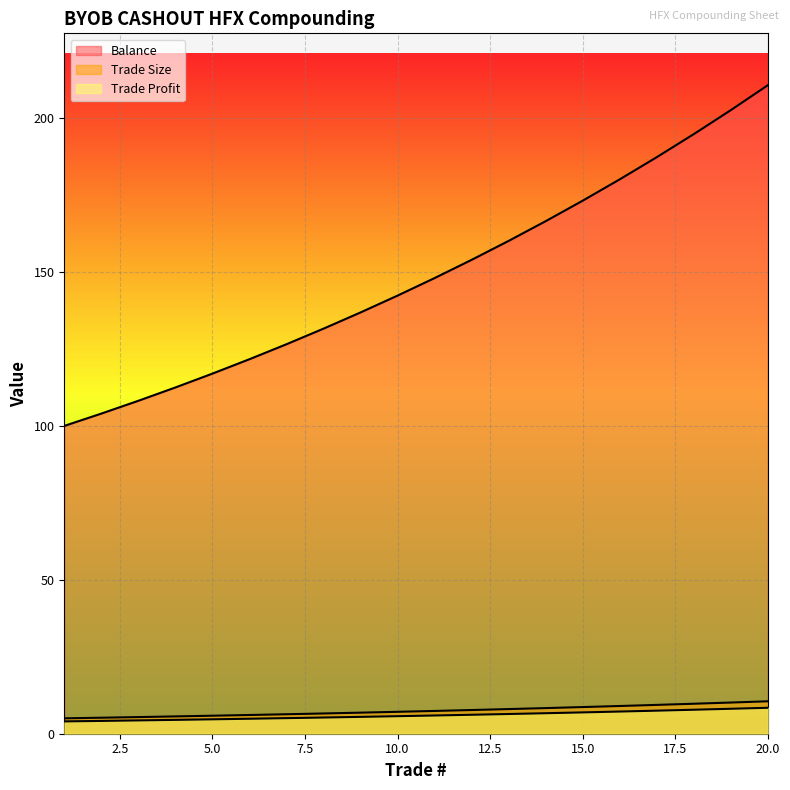

Reading left to right, list all the values displayed in this chart.

Balance: 1=100.0	2=104.0	3=108.2	4=112.5	5=117.0	6=121.7	7=126.5	8=131.6	9=136.9	10=142.3	11=148.0	12=153.9	13=160.1	14=166.5	15=173.2	16=180.1	17=187.3	18=194.8	19=202.6	20=210.7
Trade Size: 1=5.0	2=5.2	3=5.4	4=5.6	5=5.8	6=6.1	7=6.3	8=6.6	9=6.8	10=7.1	11=7.4	12=7.7	13=8.0	14=8.3	15=8.7	16=9.0	17=9.4	18=9.7	19=10.1	20=10.5
Trade Profit: 1=4.0	2=4.2	3=4.3	4=4.5	5=4.7	6=4.9	7=5.1	8=5.3	9=5.5	10=5.7	11=5.9	12=6.2	13=6.4	14=6.7	15=6.9	16=7.2	17=7.5	18=7.8	19=8.1	20=8.4